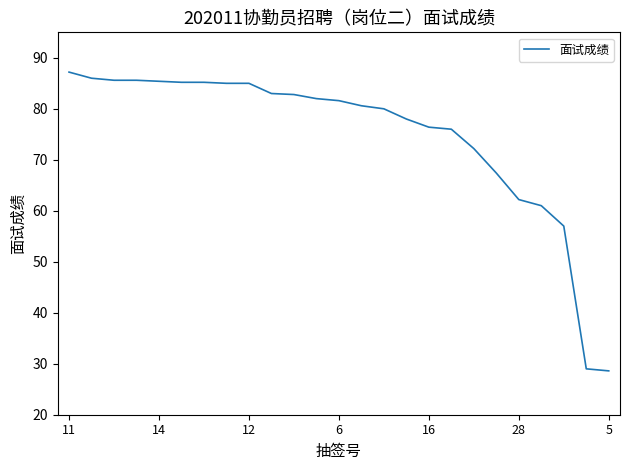

What is the maximum value shown in the chart?

87.2